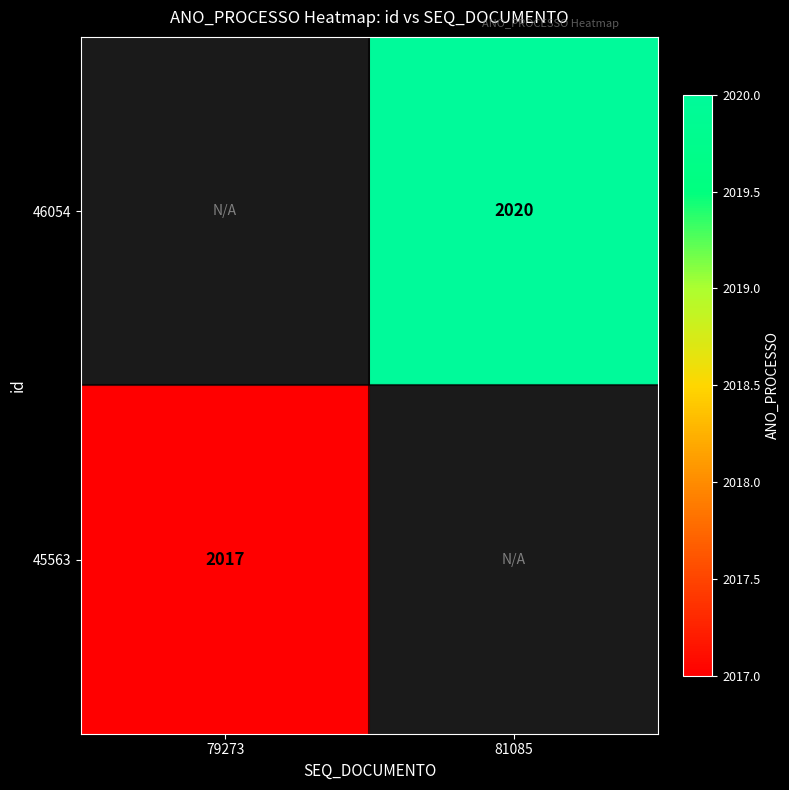

Is it true that 46054 equals 3535 at 81085?

False